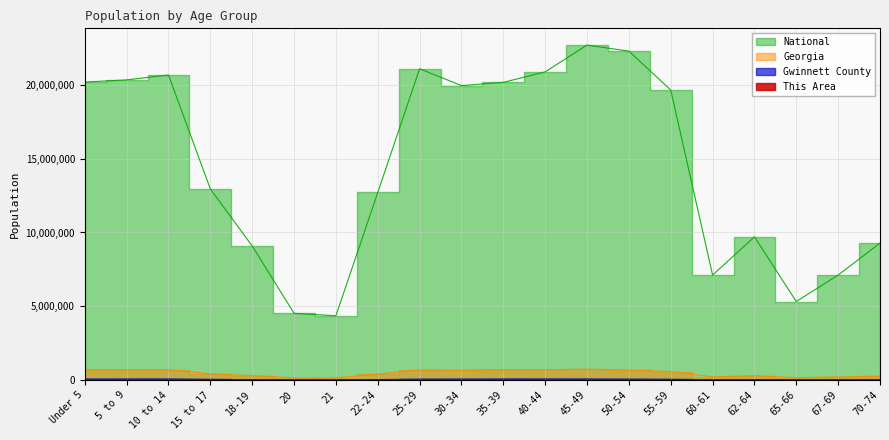

At which label is National closest to 13531442?

15 to 17